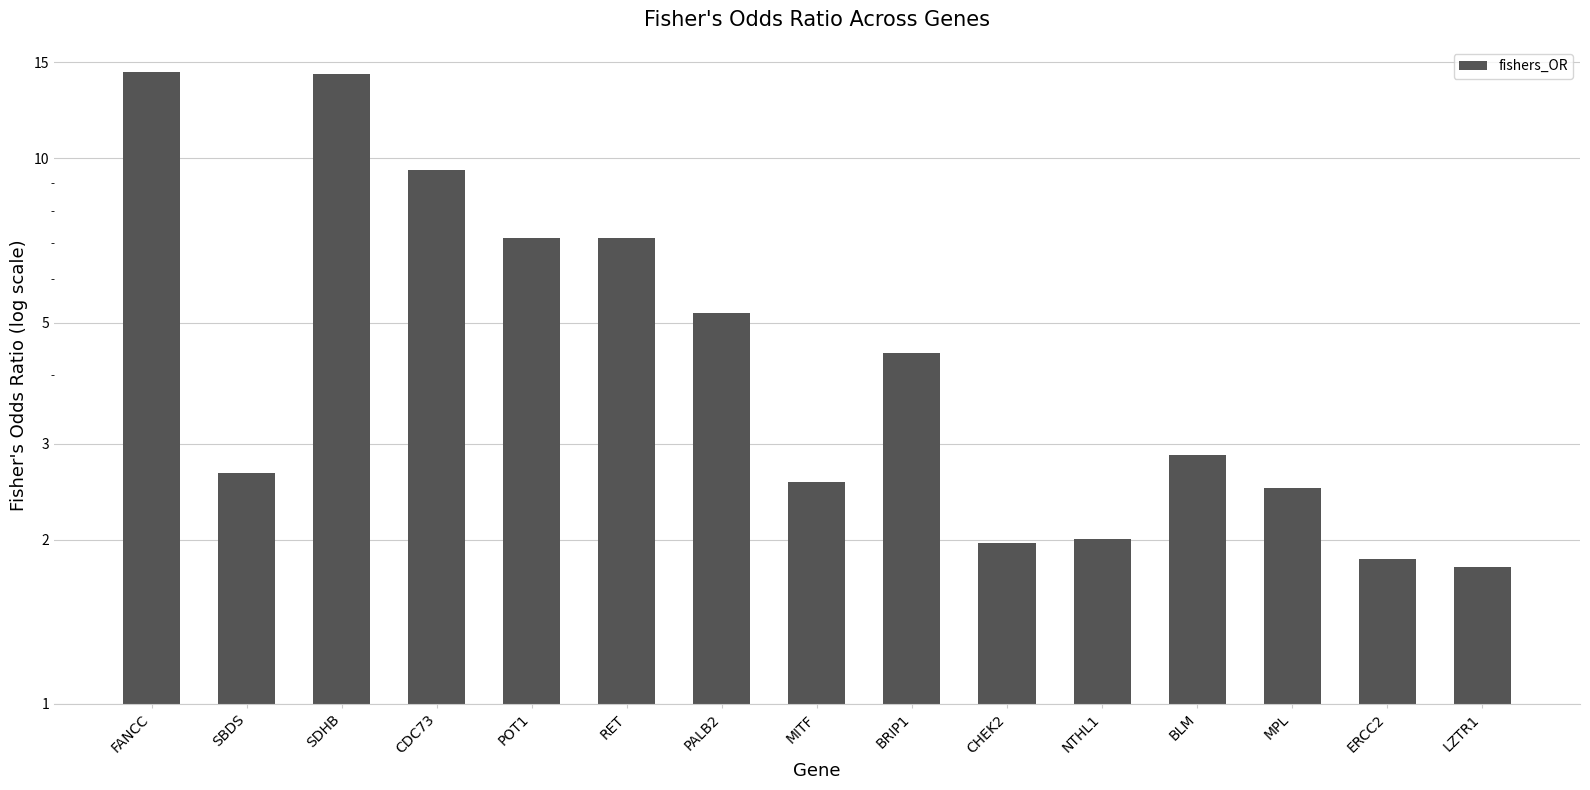

What is the maximum value shown in the chart?

14.4